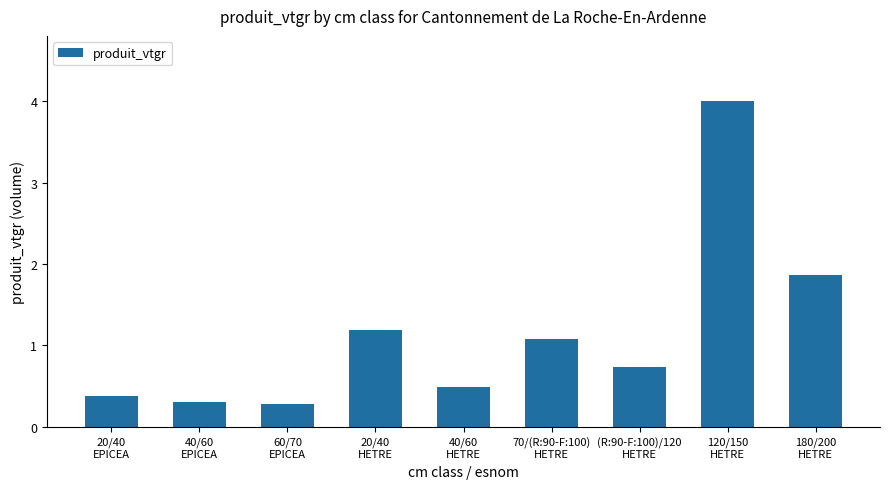

How many categories are shown in the chart?

9